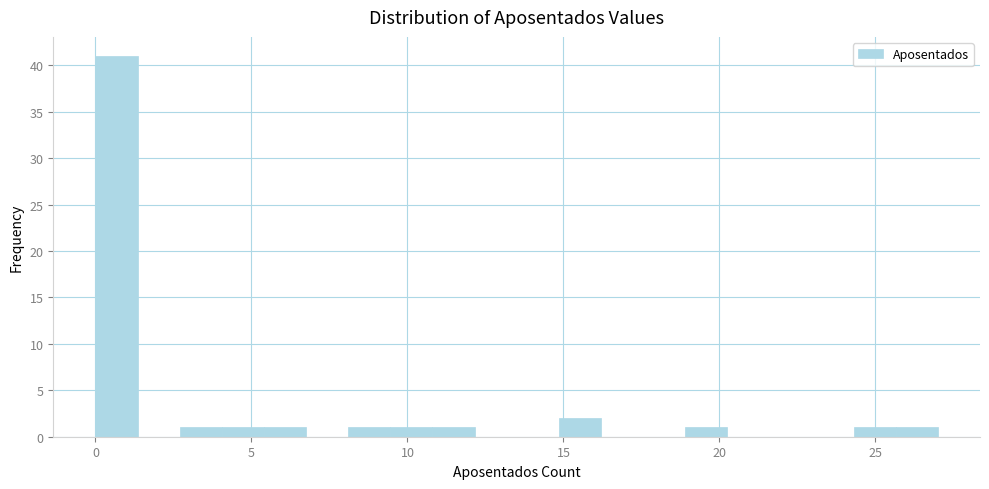

Read against the x-axis, roughly where is the centre of the tallest bar?

0.5